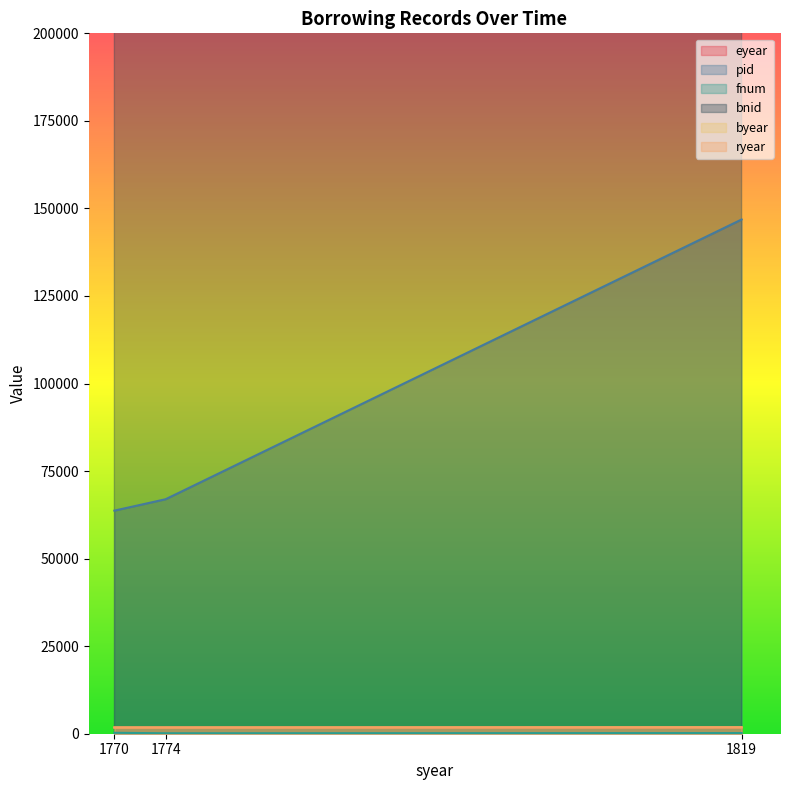

At which category does the chart reach its peak across all series?

1819